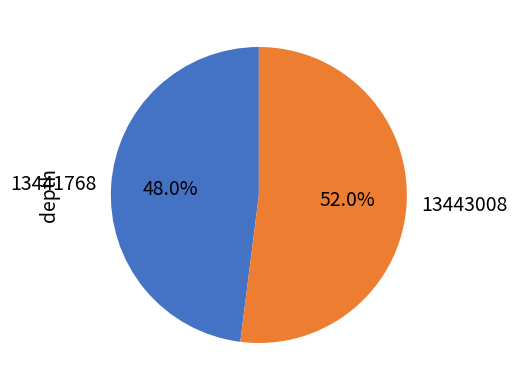

How many segments does this pie chart have?

2